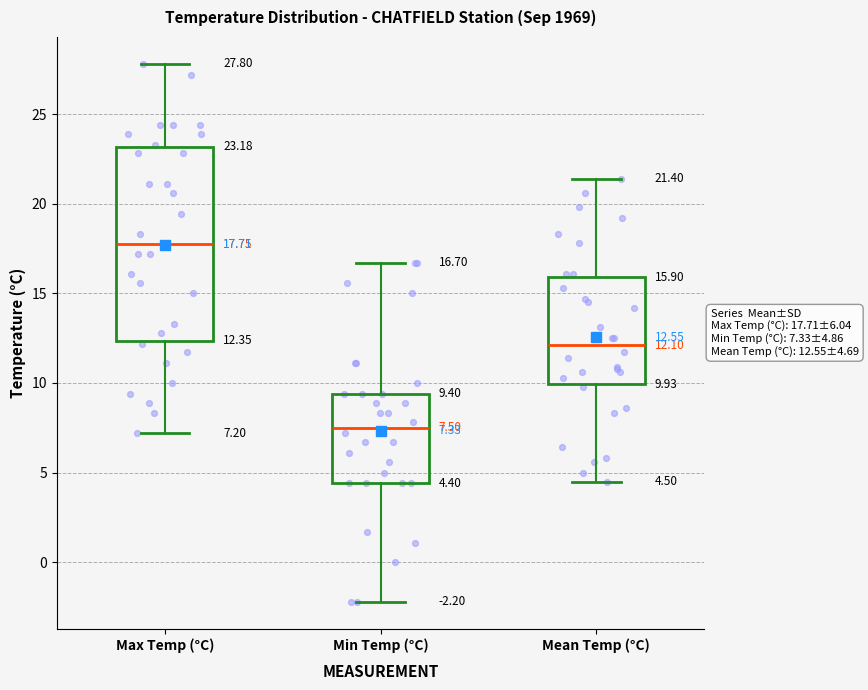

Comparing the boxes themselves (not the whiskers), which one is the tallest?

Max Temp (°C)